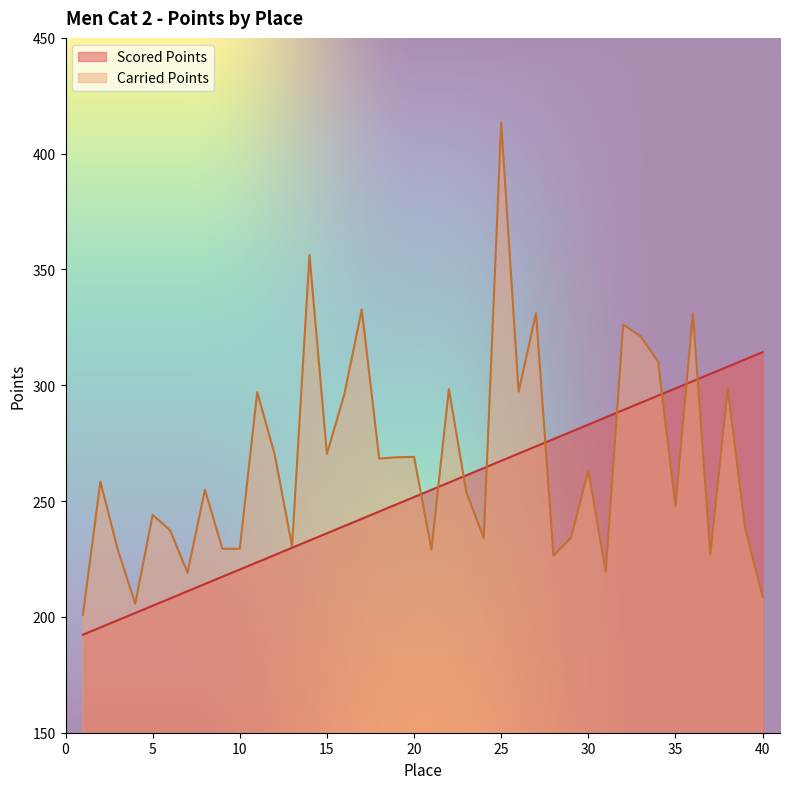

How many lines are shown in the chart?

2